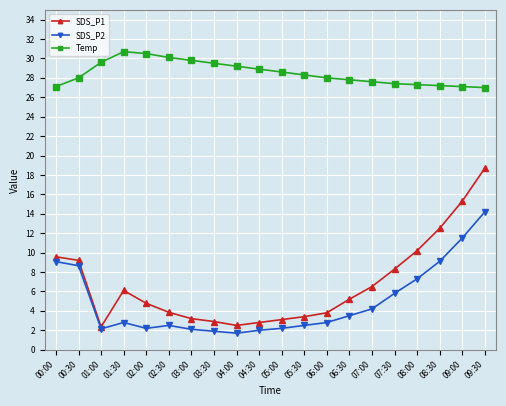

What is the difference between the maximum and second lowest values in the Temp series?

3.6